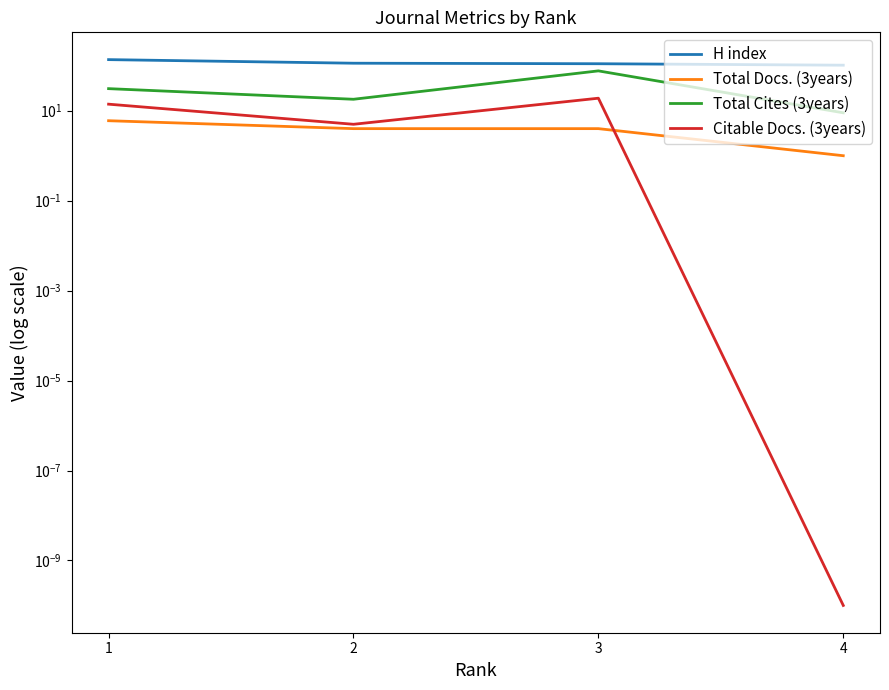

Reading left to right, list all the values displayed in this chart.

H index: 137.0	114.0	111.0	103.0
Total Docs. (3years): 6.0	4.0	4.0	1.0
Total Cites (3years): 31.0	18.0	77.0	9.0
Citable Docs. (3years): 14.0	5.0	19.0	0.0